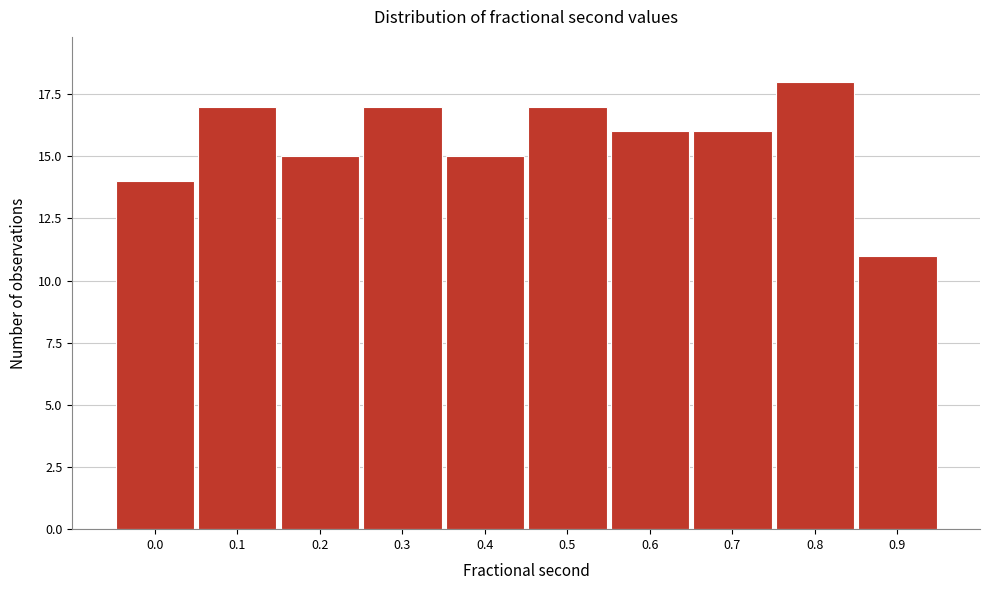

Reading left to right, extract all data points from this chart.

0.0=14	0.1=17	0.2=15	0.3=17	0.4=15	0.5=17	0.6=16	0.7=16	0.8=18	0.9=11